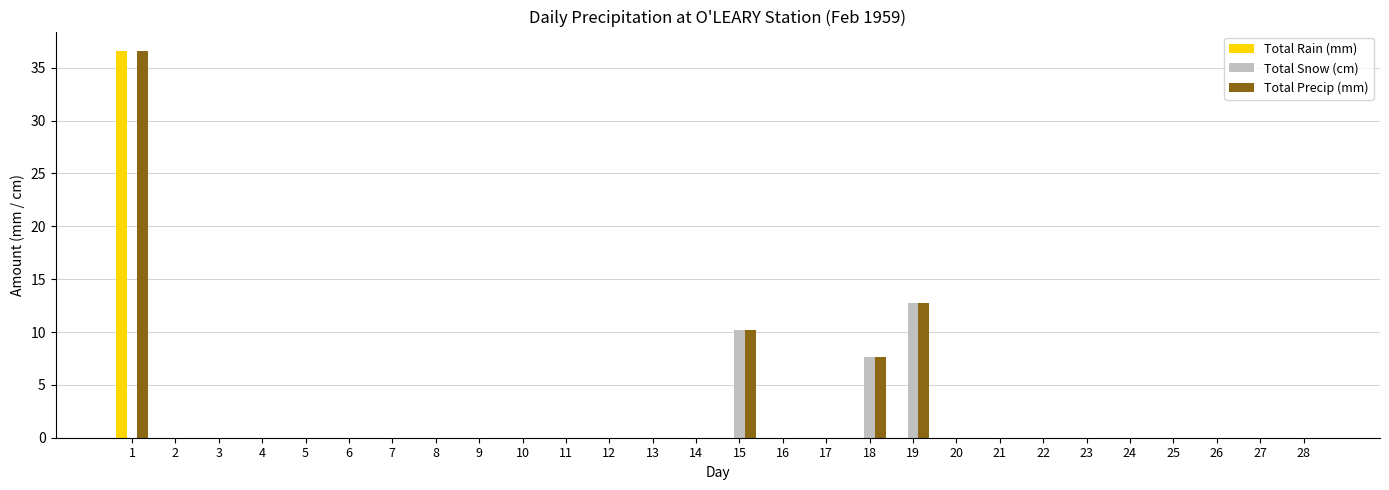

The value of Total Precip (mm) at 25 is -14.8. True or false?

False